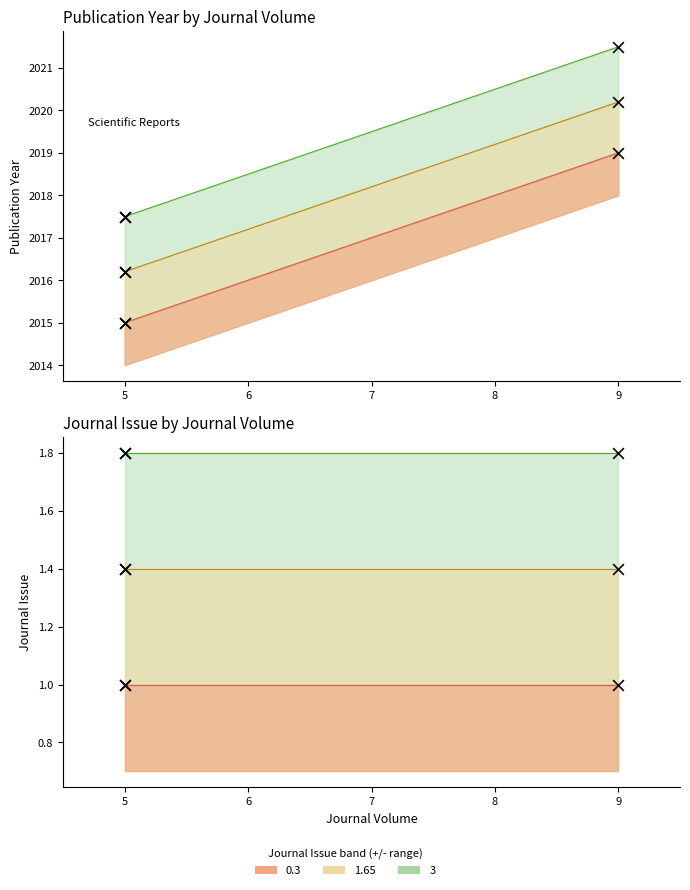

What is the change in value from 5 to 9?

+4